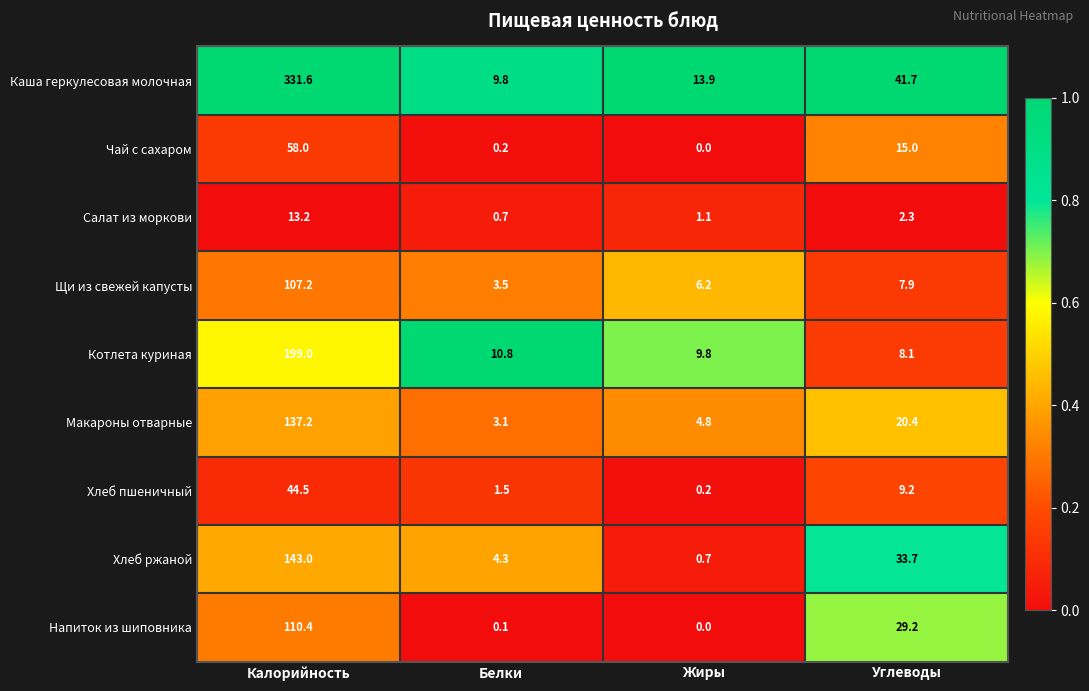

At which category is the sum across all series the highest?

Калорийность